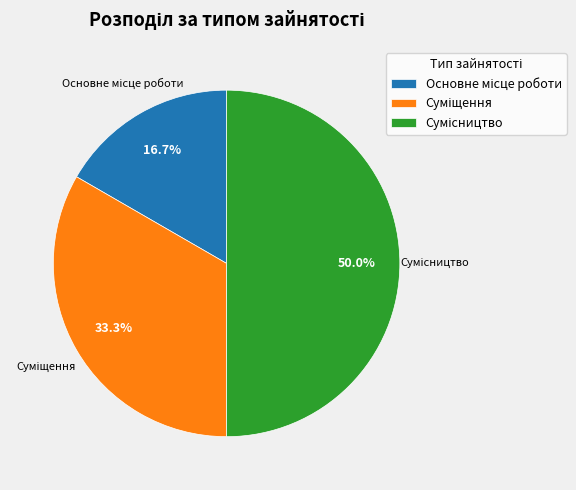

Is there a majority slice in this chart?

No